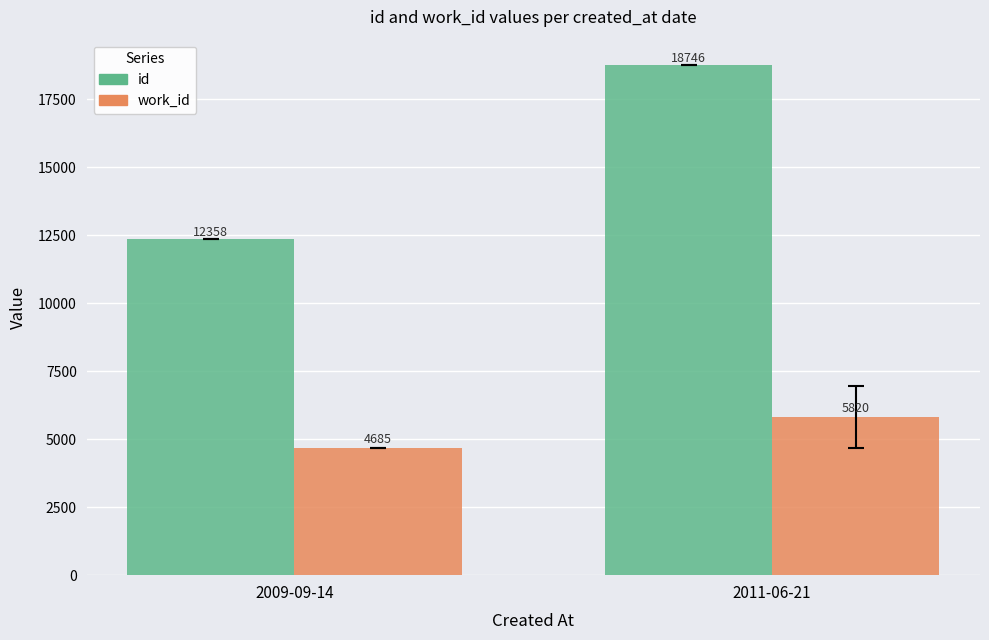

Rank the categories by id value from highest to lowest.

2011-06-21, 2009-09-14